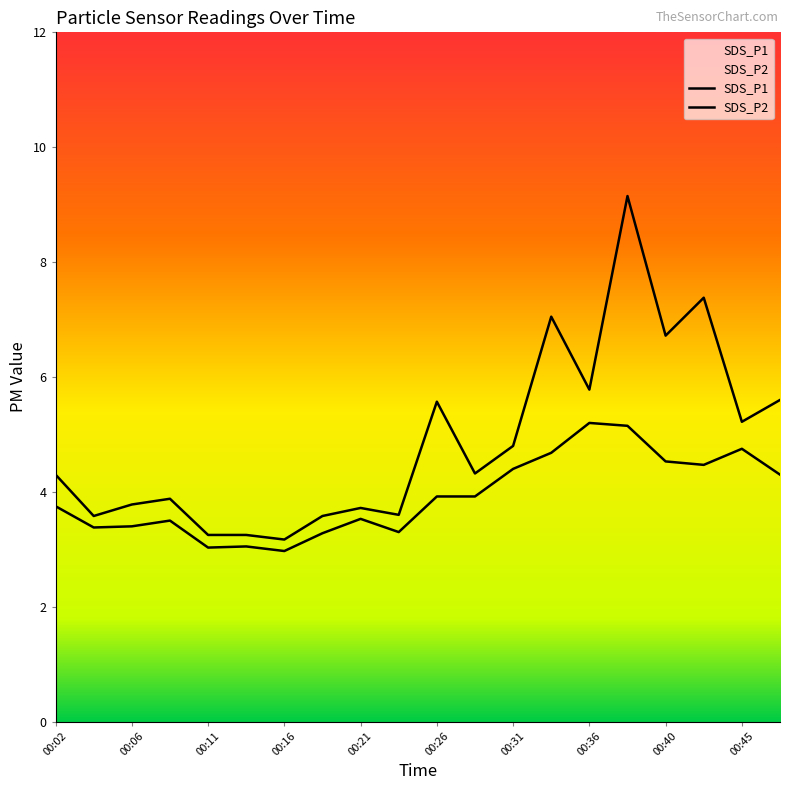

What is the maximum value shown in the chart?

9.2